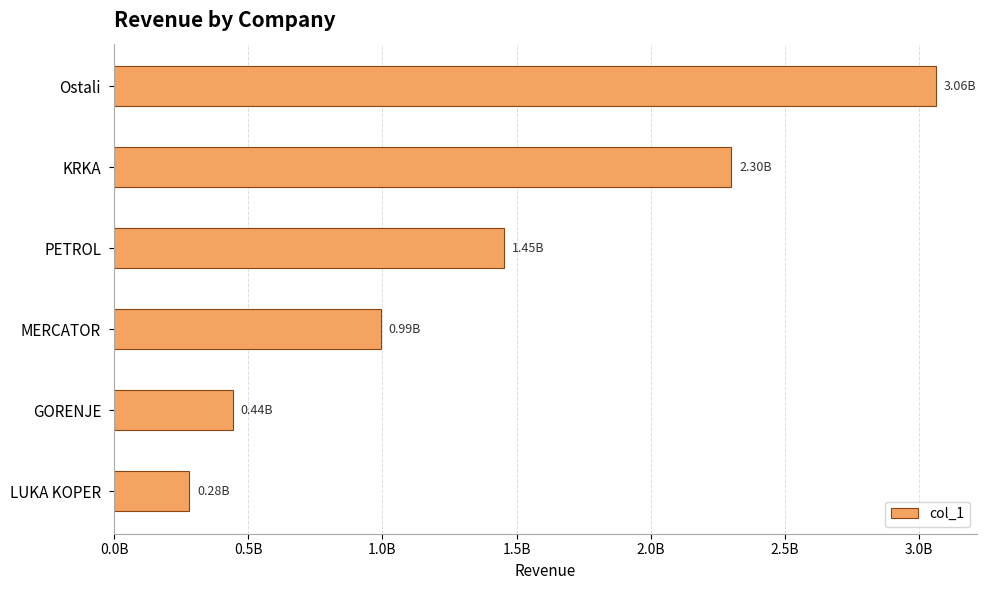

Are the bars horizontal?

Yes